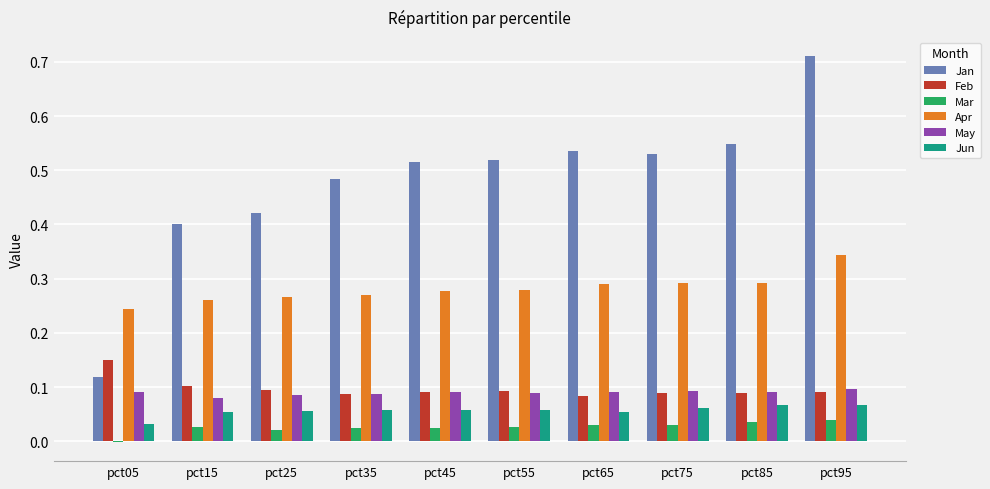

Is it true that Jun equals 0.1 at pct95?

True